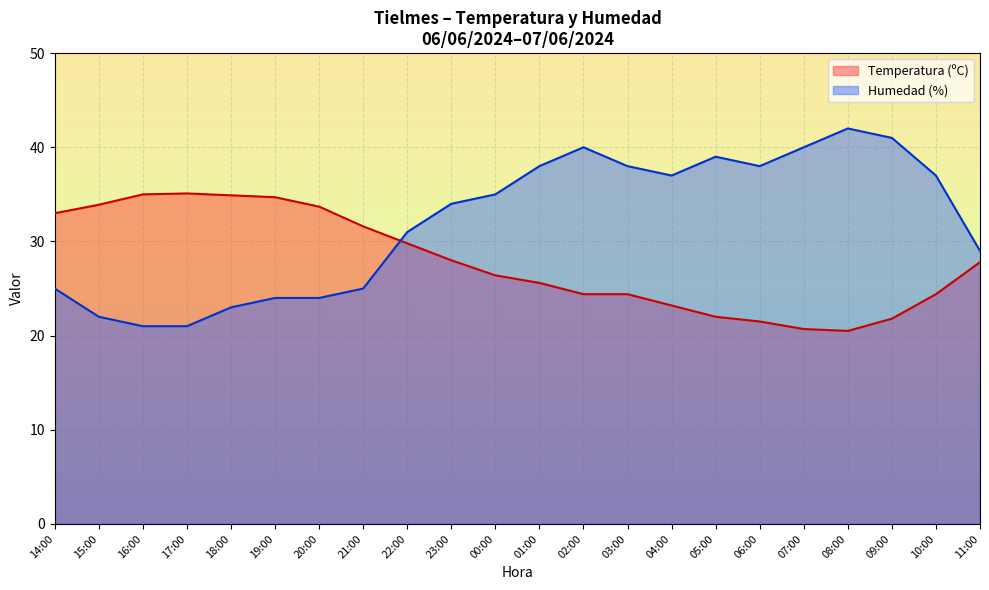

At which category does Temperatura (ºC) reach its first local peak?

17:00